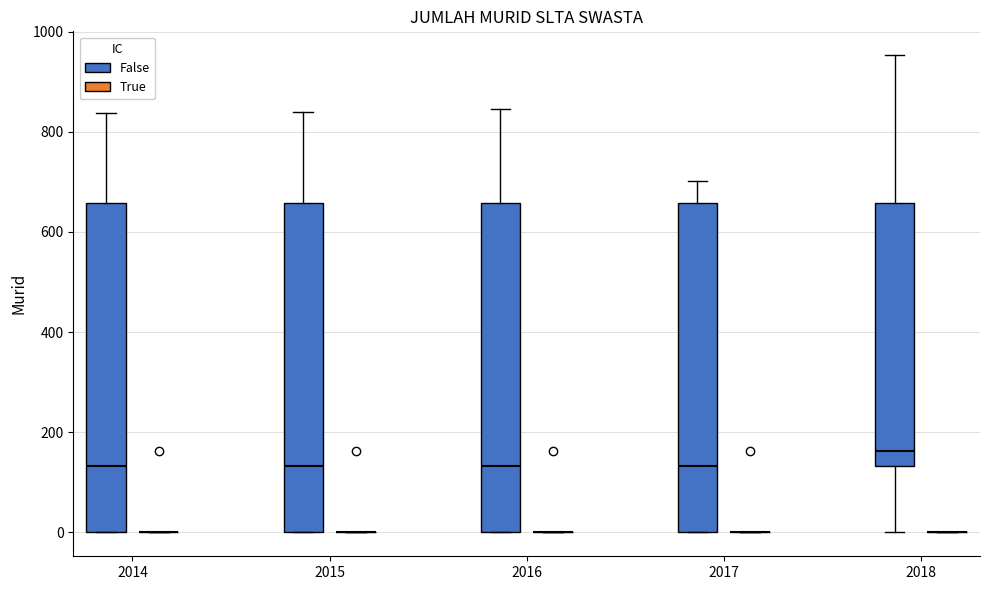

Reading left to right, transcribe this box plot: for each box, give where its median line is, the range the box spans, and where its two whiskers end, as read against the y-axis. The values are not printed on the chart, so give them approximately, as read against the axis.

2014 (False): median 140, box 0 to 660, whiskers 0 to 840
2014 (True): box collapsed to a line at 0, whiskers 0 to 0
2015 (False): median 140, box 0 to 660, whiskers 0 to 840
2015 (True): box collapsed to a line at 0, whiskers 0 to 0
2016 (False): median 140, box 0 to 660, whiskers 0 to 840
2016 (True): box collapsed to a line at 0, whiskers 0 to 0
2017 (False): median 140, box 0 to 660, whiskers 0 to 700
2017 (True): box collapsed to a line at 0, whiskers 0 to 0
2018 (False): median 160, box 140 to 660, whiskers 0 to 960
2018 (True): box collapsed to a line at 0, whiskers 0 to 0